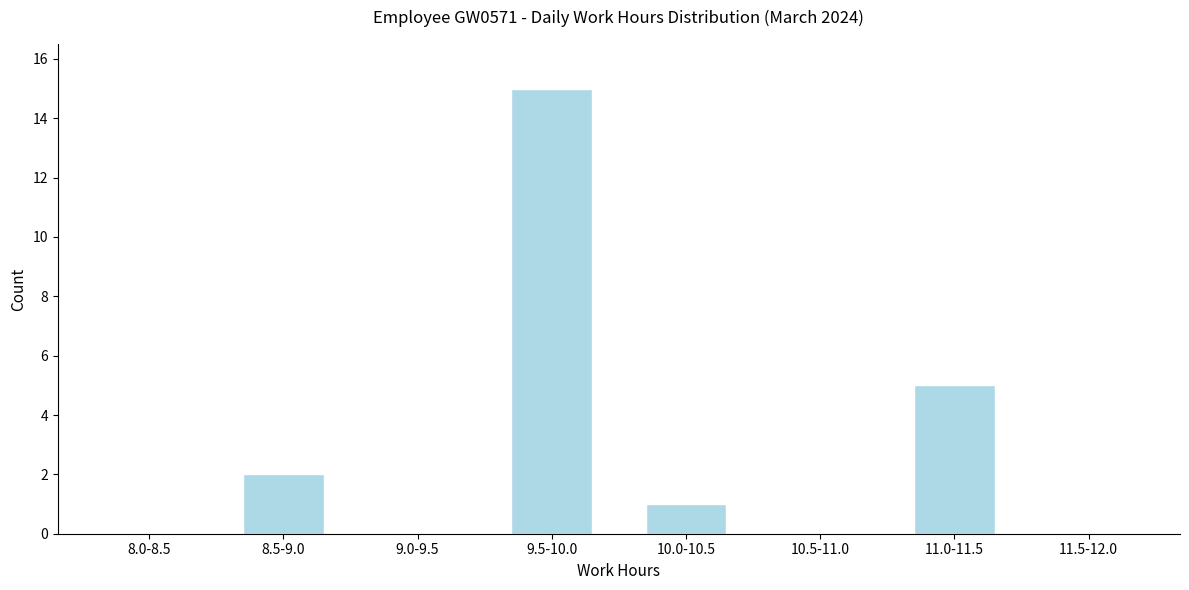

Reading right to left, list all the values displayed in this chart.

11.5-12.0=0	11.0-11.5=5	10.5-11.0=0	10.0-10.5=1	9.5-10.0=15	9.0-9.5=0	8.5-9.0=2	8.0-8.5=0